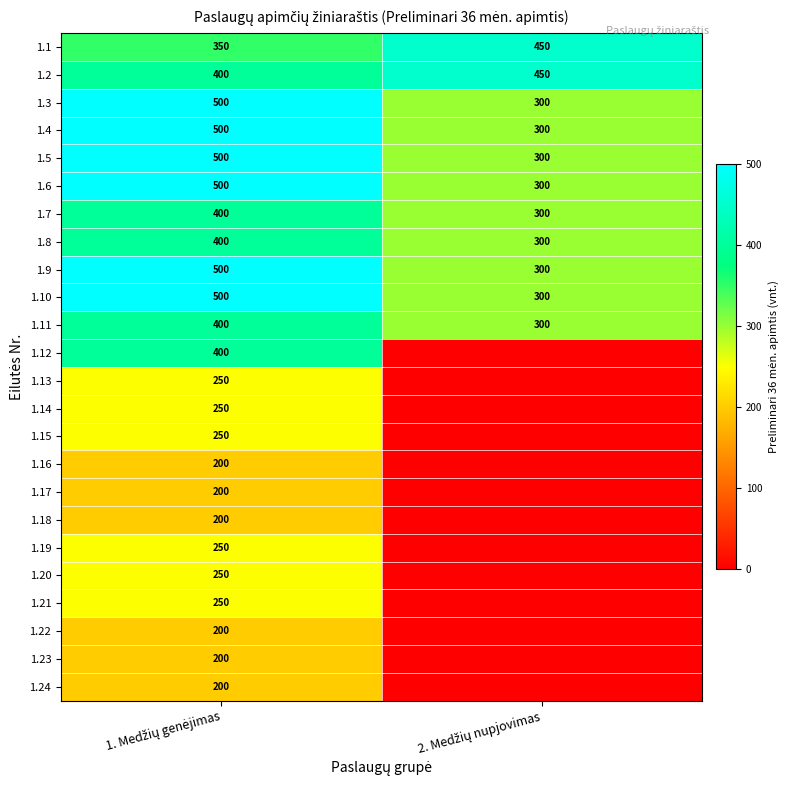

What is the sum of all 1.5 values?

800